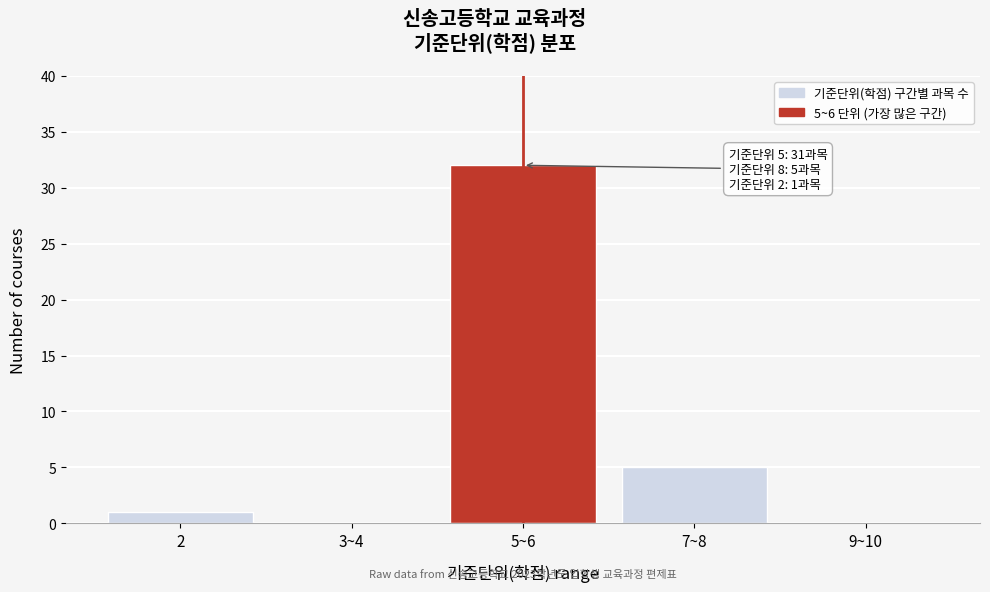

Reading right to left, list all the values displayed in this chart.

9~10=0	7~8=5	5~6=32	3~4=0	2=1